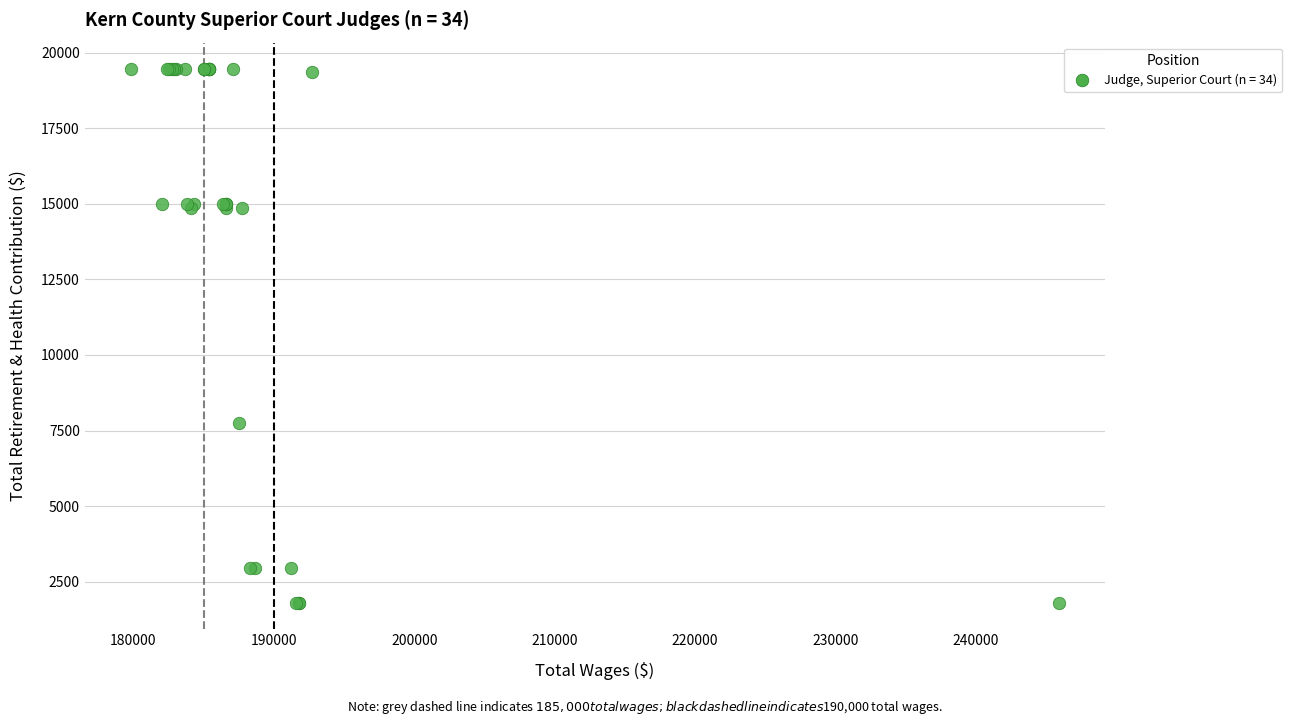

What Y value in the scatter plot is closest to 10631?

7753